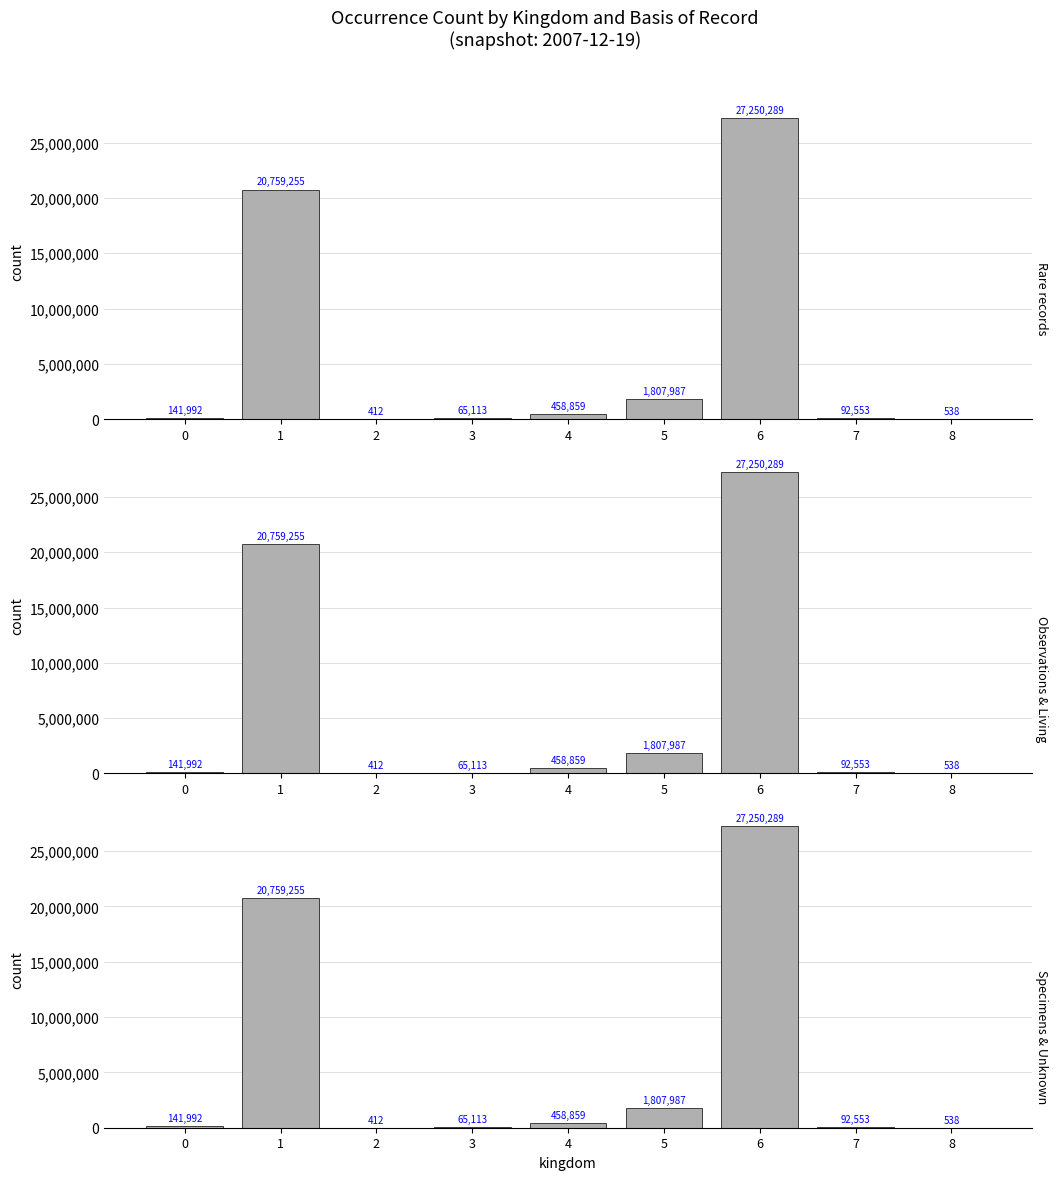

Which category has the lowest value across all series?

2